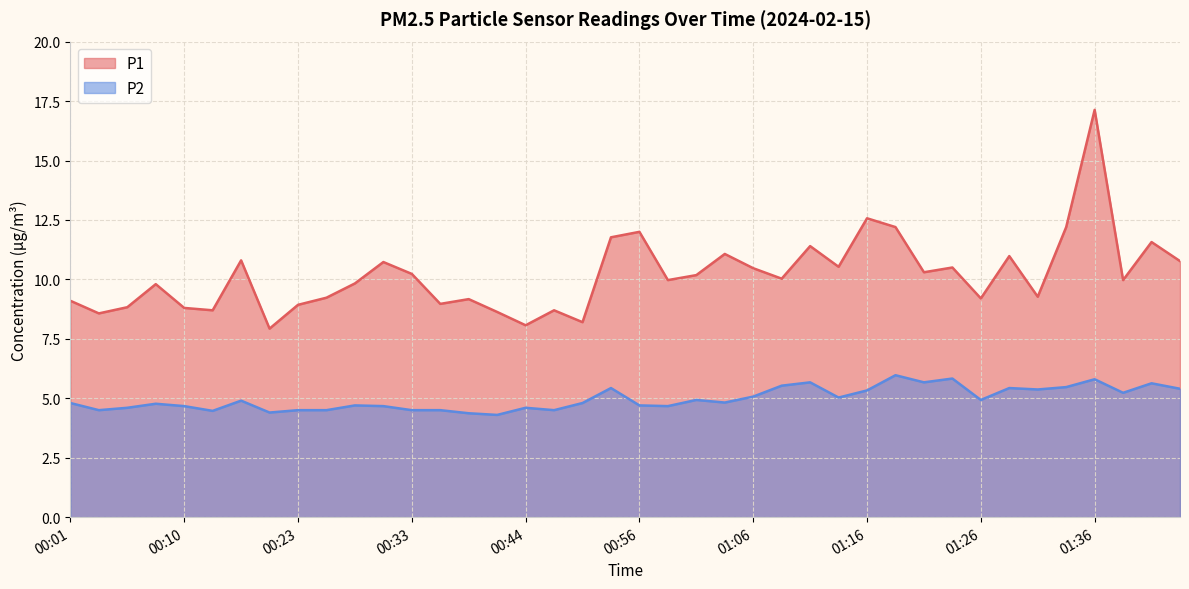

What is the difference between the highest and lowest values at 01:28?

5.6